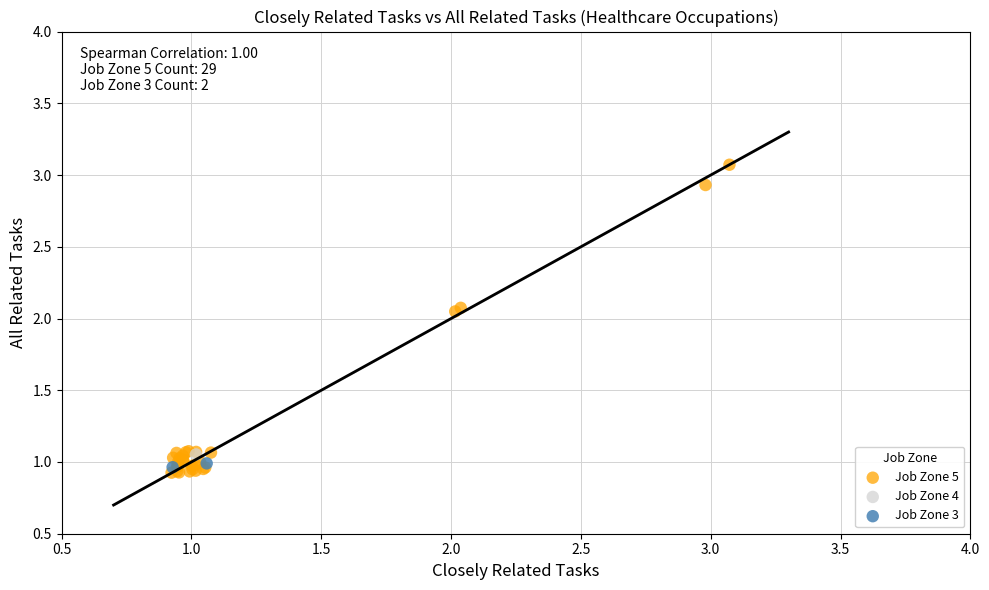

Which series contains the lowest Y value?

Job Zone 5